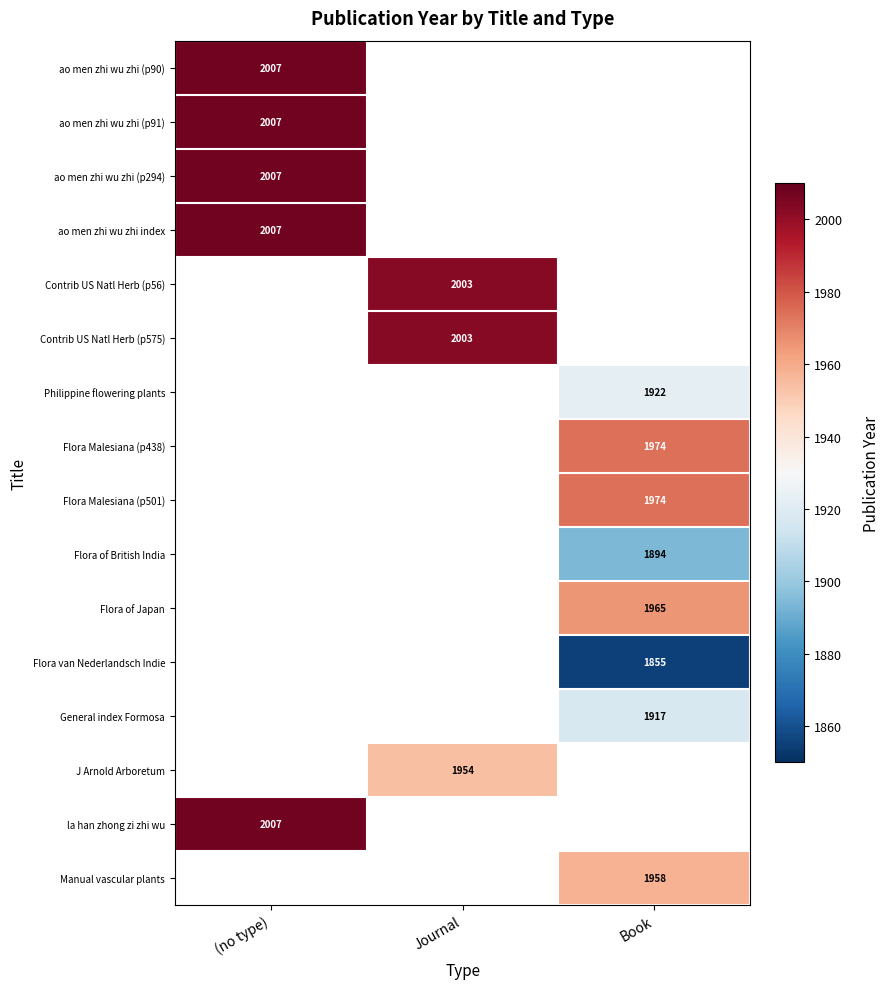

The value of Flora of British India at Book is 1894. True or false?

True